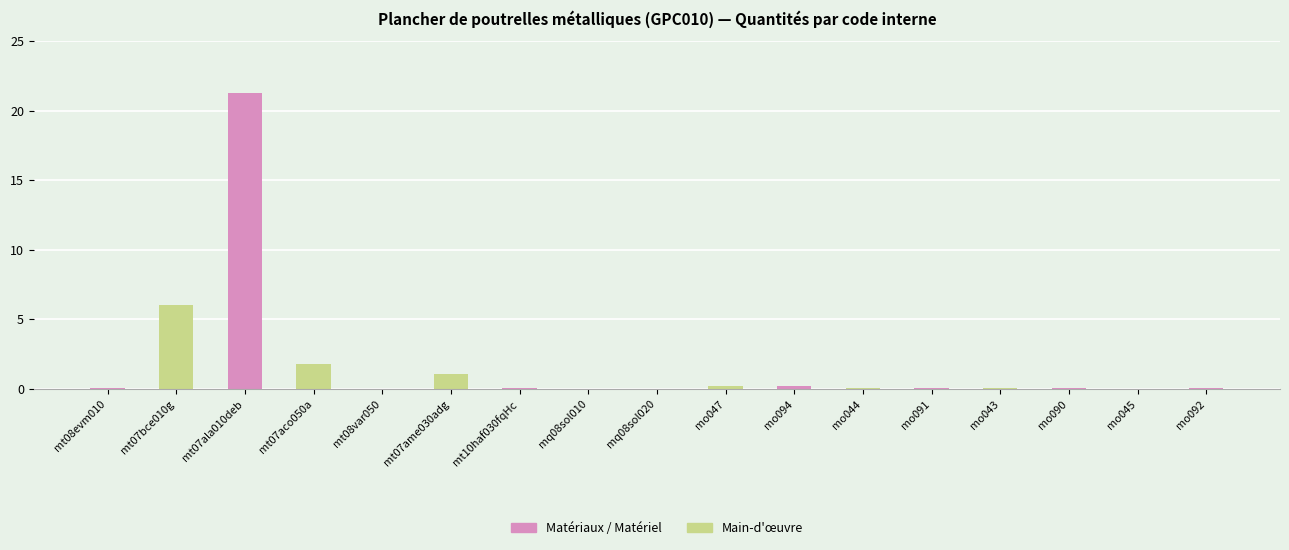

Reading left to right, list all the values displayed in this chart.

Matériaux / Matériel: mt08evm010=0.1	mt07bce010g=0.0	mt07ala010deb=21.3	mt07aco050a=0.0	mt08var050=0.0	mt07ame030adg=0.0	mt10haf030fqHc=0.1	mq08sol010=0.0	mq08sol020=0.0	mo047=0.0	mo094=0.2	mo044=0.0	mo091=0.1	mo043=0.0	mo090=0.0	mo045=0.0	mo092=0.1
Main-d'œuvre: mt08evm010=0.0	mt07bce010g=6.0	mt07ala010deb=0.0	mt07aco050a=1.8	mt08var050=0.0	mt07ame030adg=1.1	mt10haf030fqHc=0.0	mq08sol010=0.0	mq08sol020=0.0	mo047=0.2	mo094=0.0	mo044=0.1	mo091=0.0	mo043=0.0	mo090=0.0	mo045=0.0	mo092=0.0